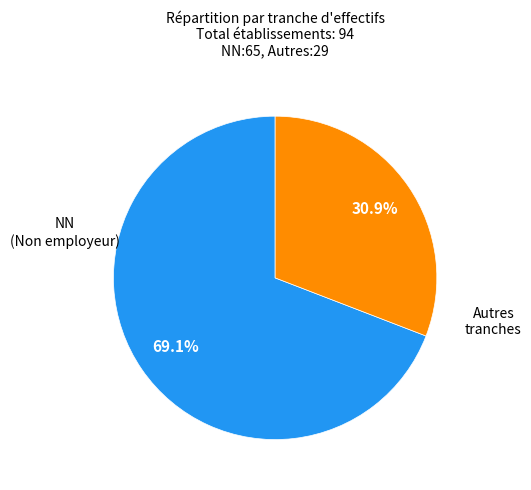

Does any single category account for the majority?

Yes